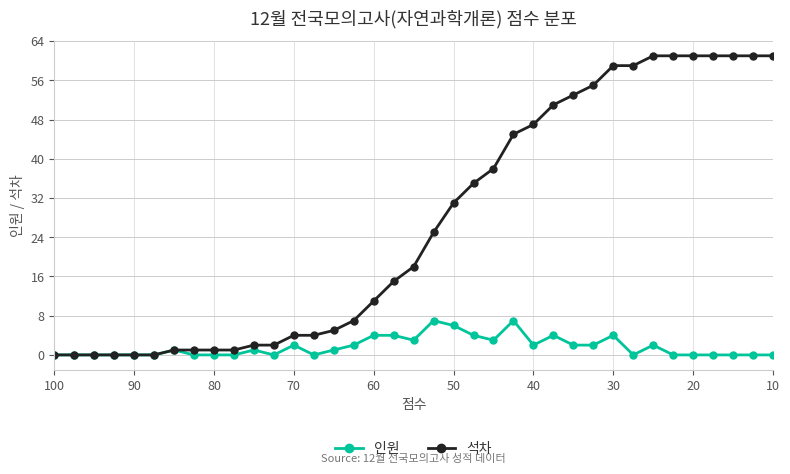

Rank the series by their maximum value, from lowest to highest.

인원, 석차